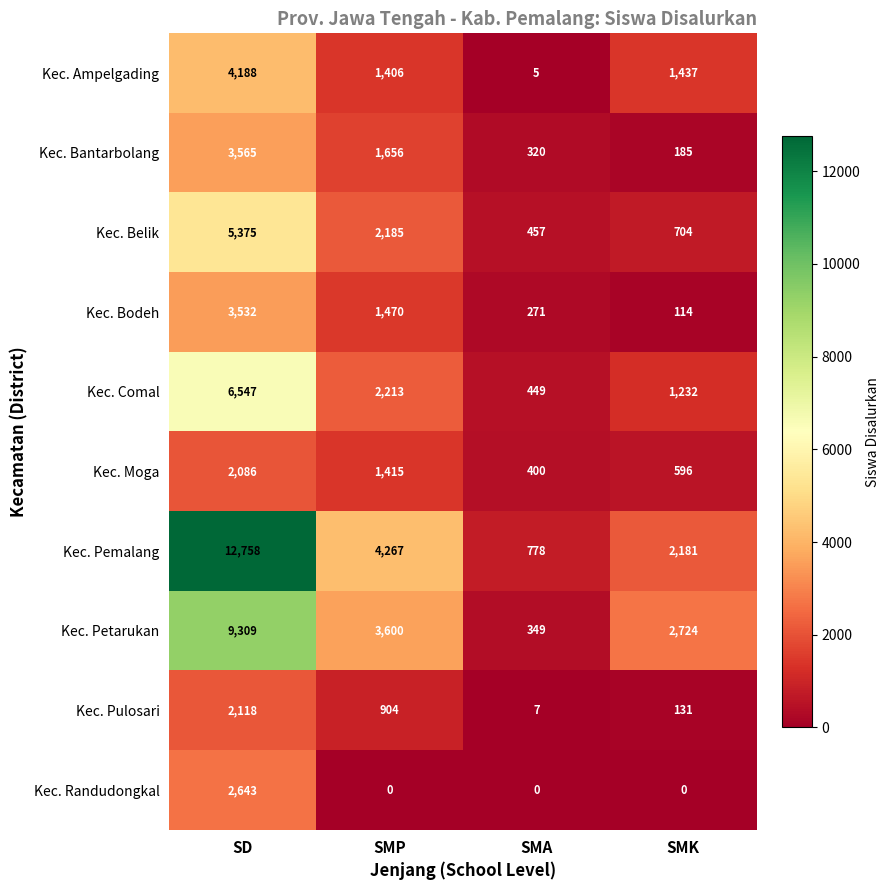

At which category is the sum across all series the highest?

SD